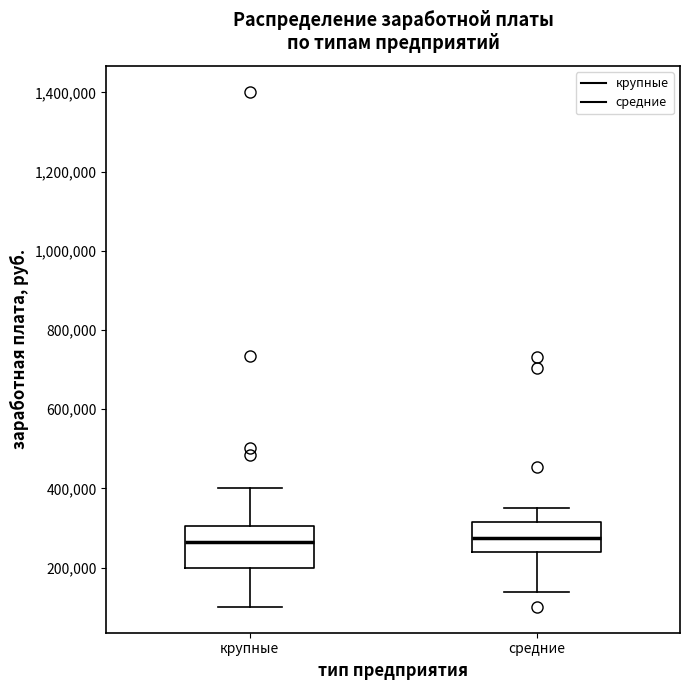

Comparing the boxes themselves (not the whiskers), which one is the tallest?

крупные